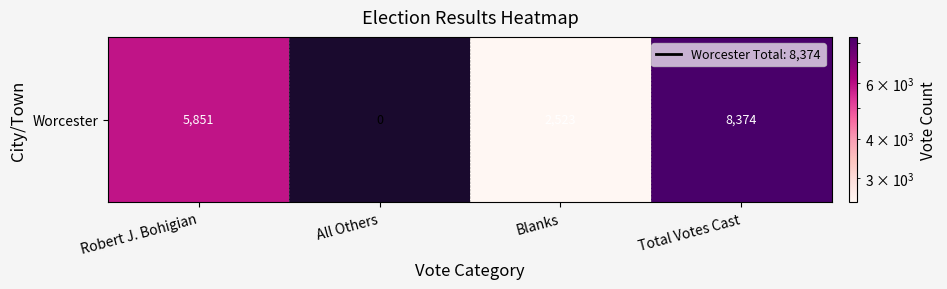

True or false: the data shows 8382 at Robert J. Bohigian.

False